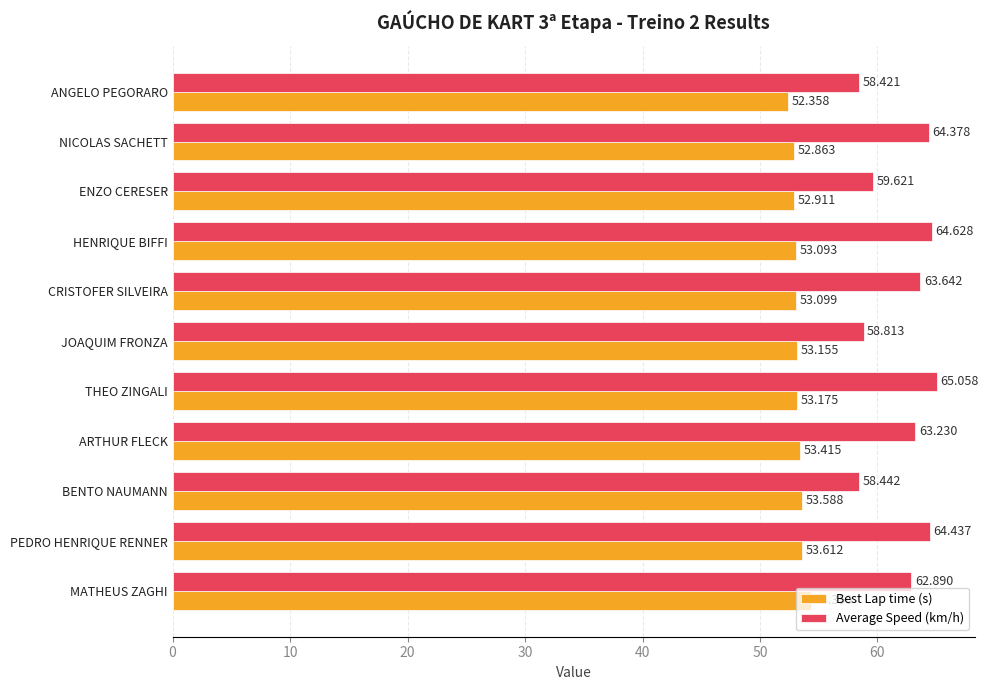

Where is Average Speed (km/h) nearest to the value 61?

ENZO CERESER